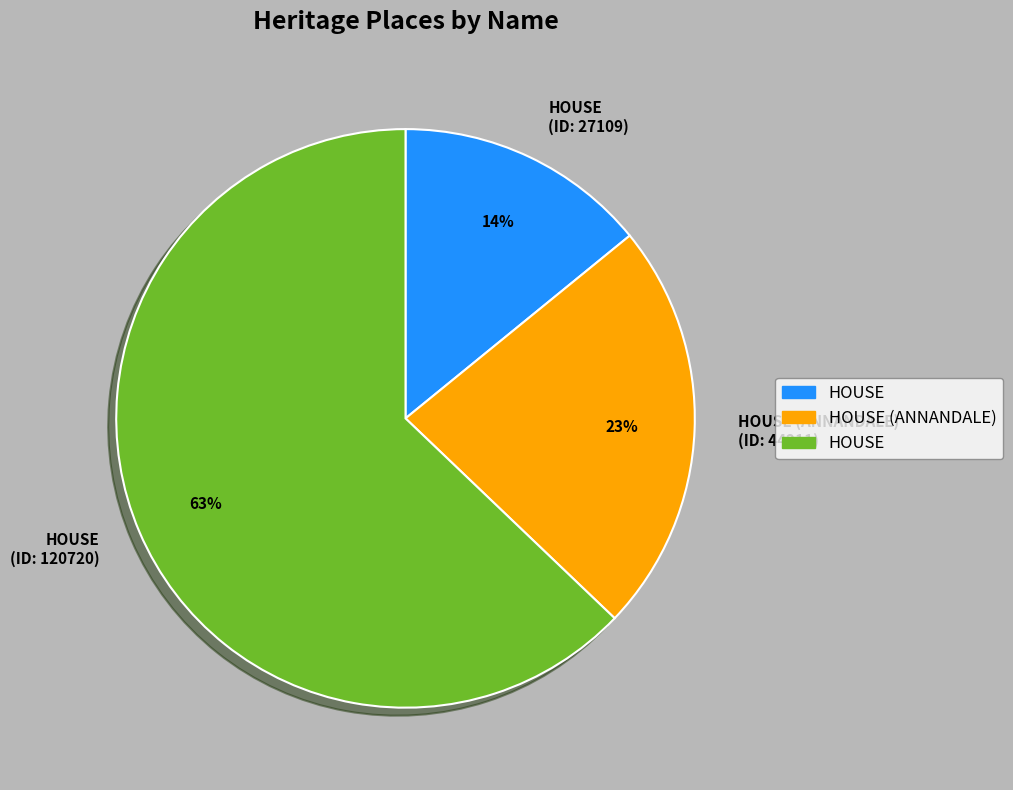

To the nearest percent, what is the difference between the largest and smallest slice percentages?

49%